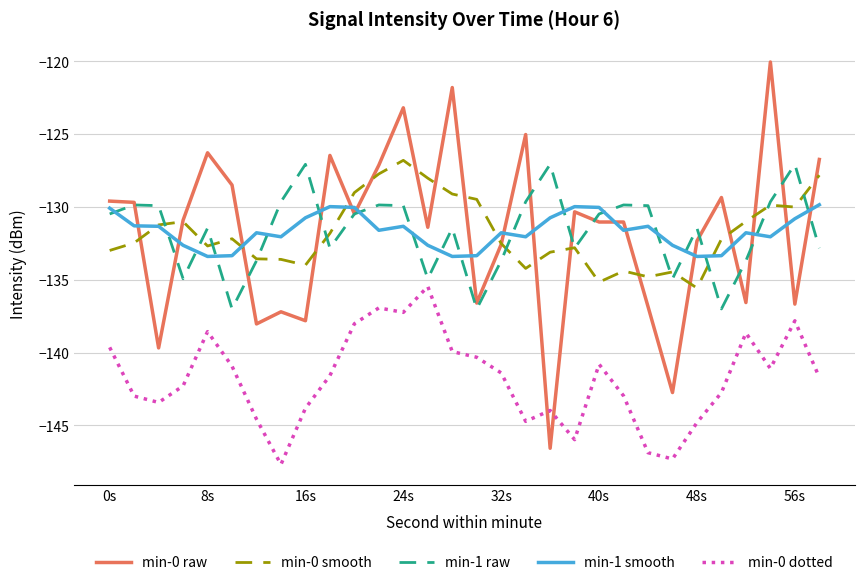

Which series has the largest range (max minus min)?

min-0 raw